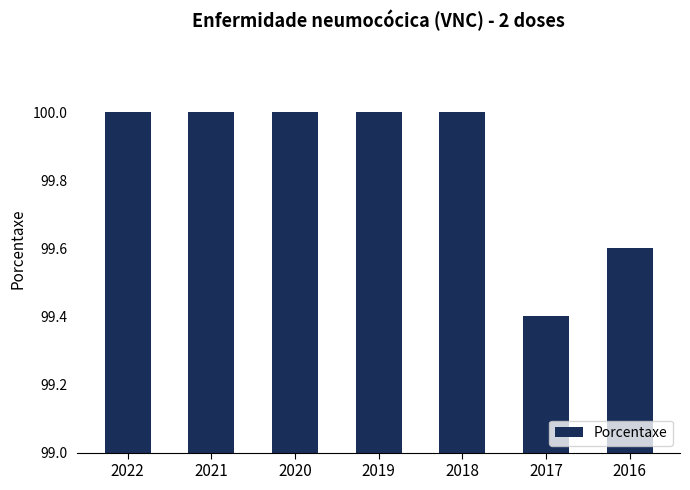

Approximately how many times larger is the value at 2017 compared to 2021?

1.0